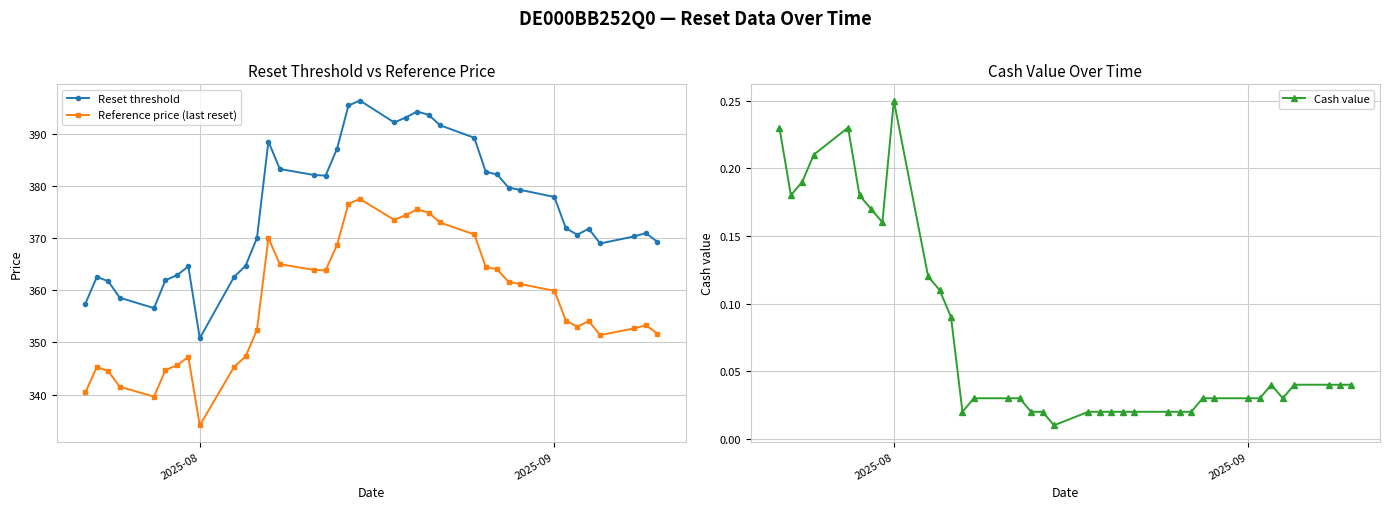

At which label does Cash value reach its peak?

2025-08